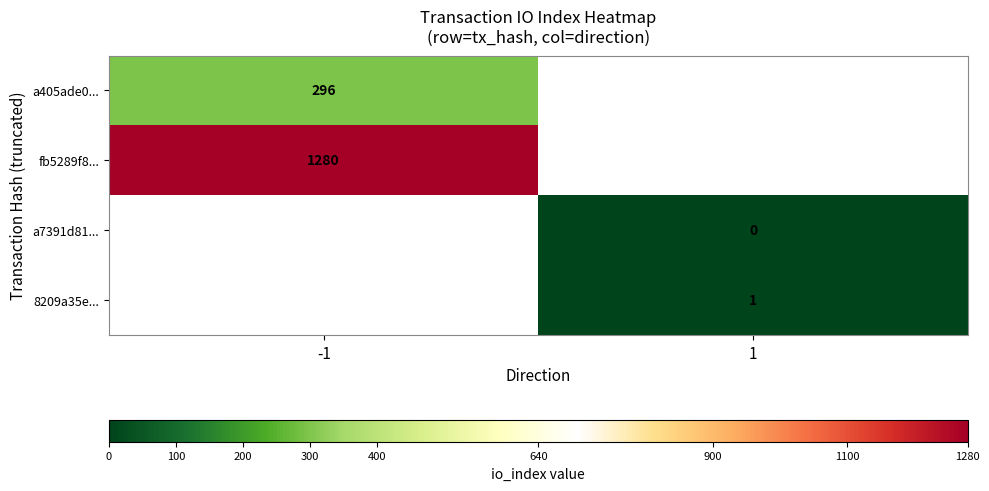

The value of 8209a35e... at 1 is 1. True or false?

True